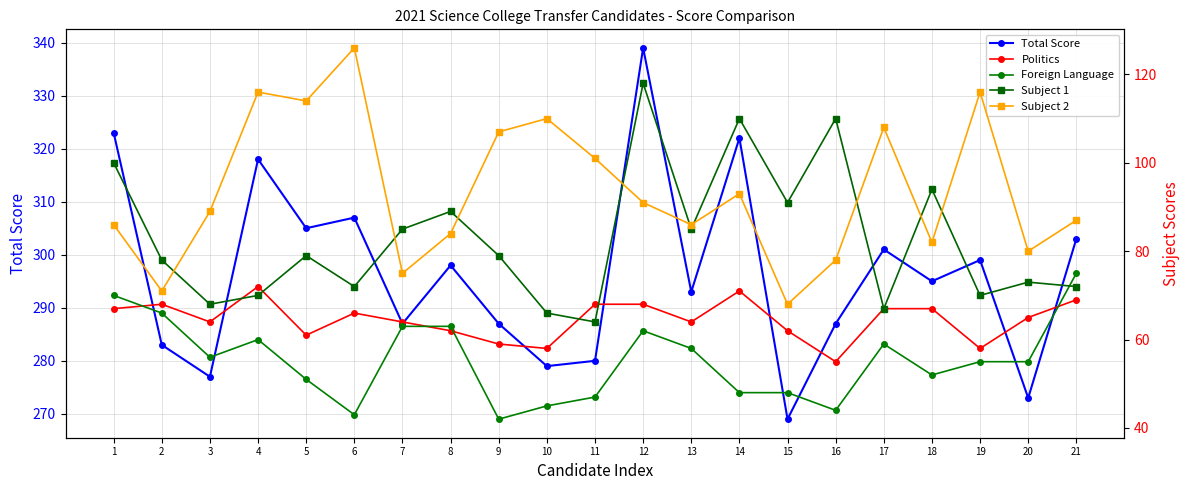

Read the Politics value at 14, to the nearest 10.

70